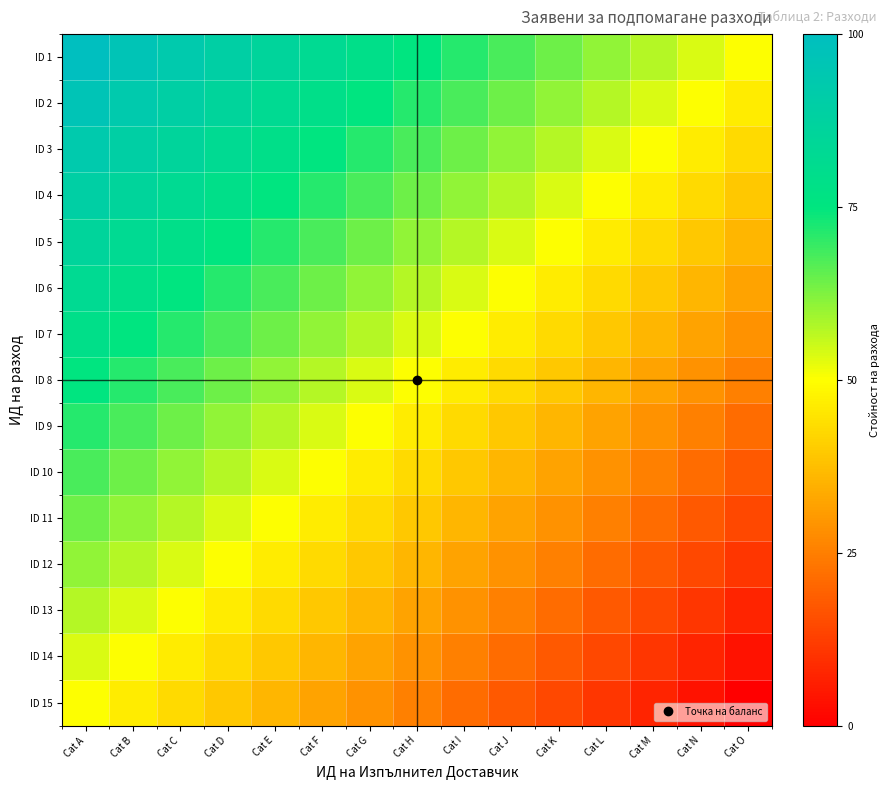

At Cat J, list the series in order from smallest to largest.

ID 15, ID 14, ID 13, ID 12, ID 11, ID 10, ID 9, ID 8, ID 7, ID 6, ID 5, ID 4, ID 3, ID 2, ID 1